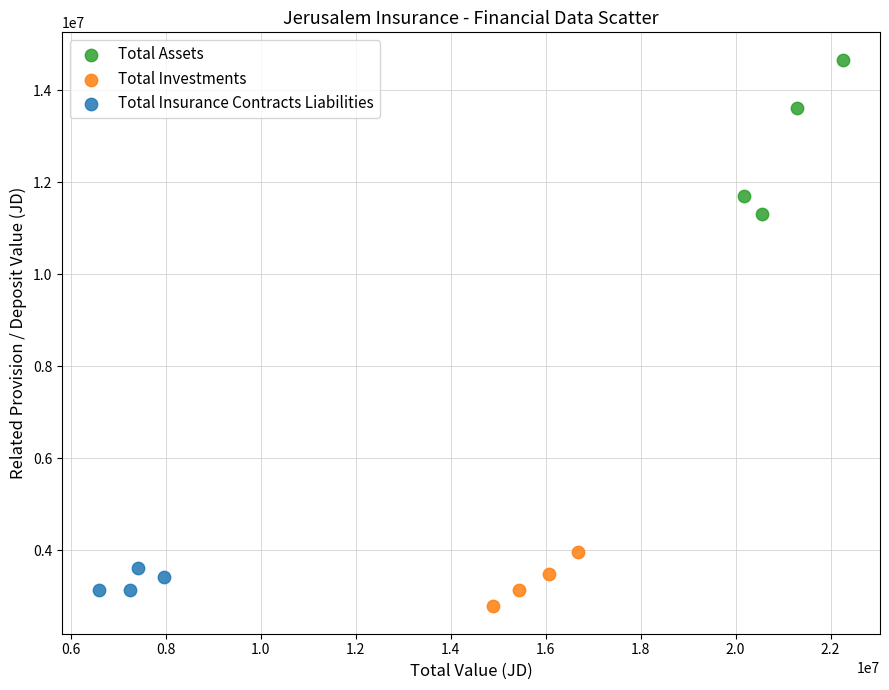

Which series reaches the maximum Y coordinate?

Total Assets